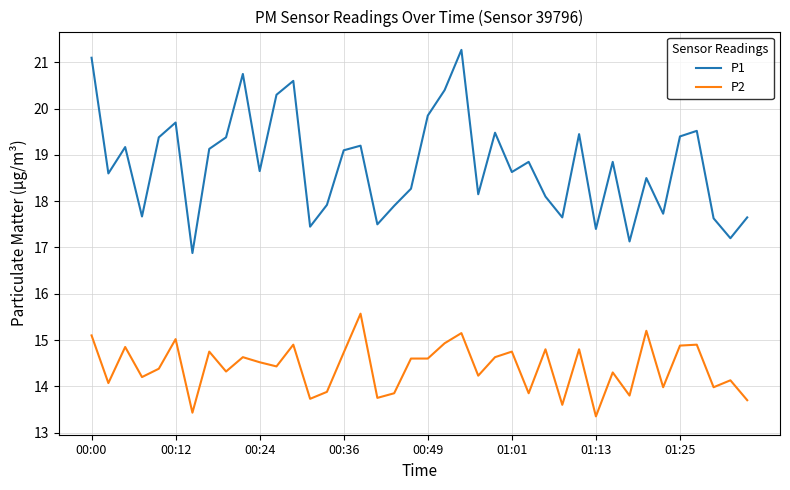

True or false: P2 and P1 cross at least once.

False